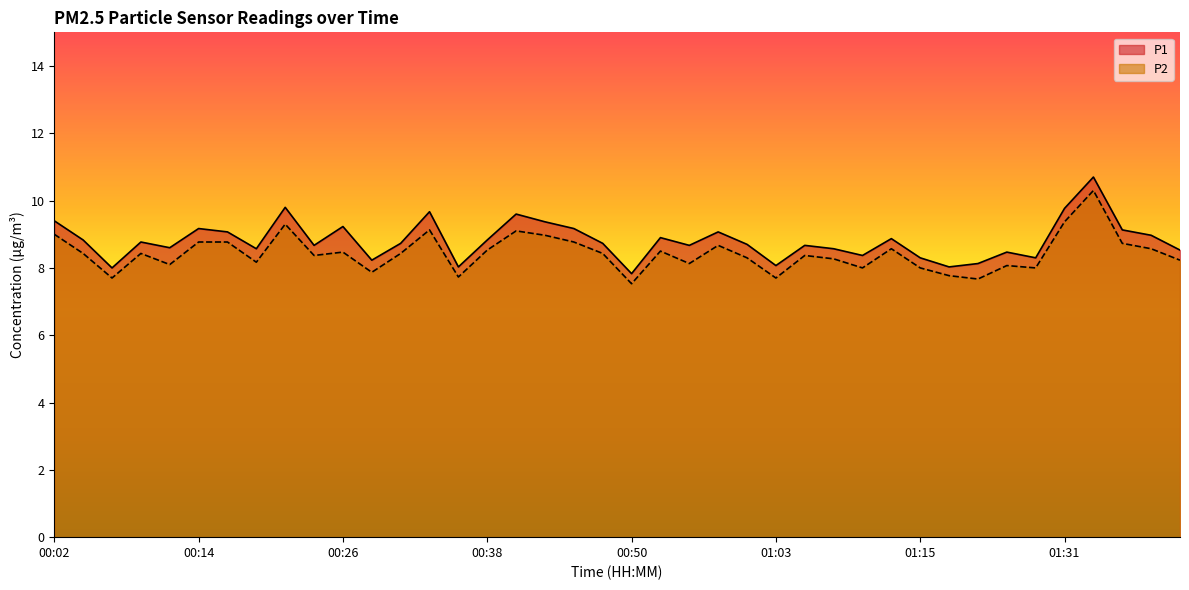

At how many categories does at least one series exceed 8?

38